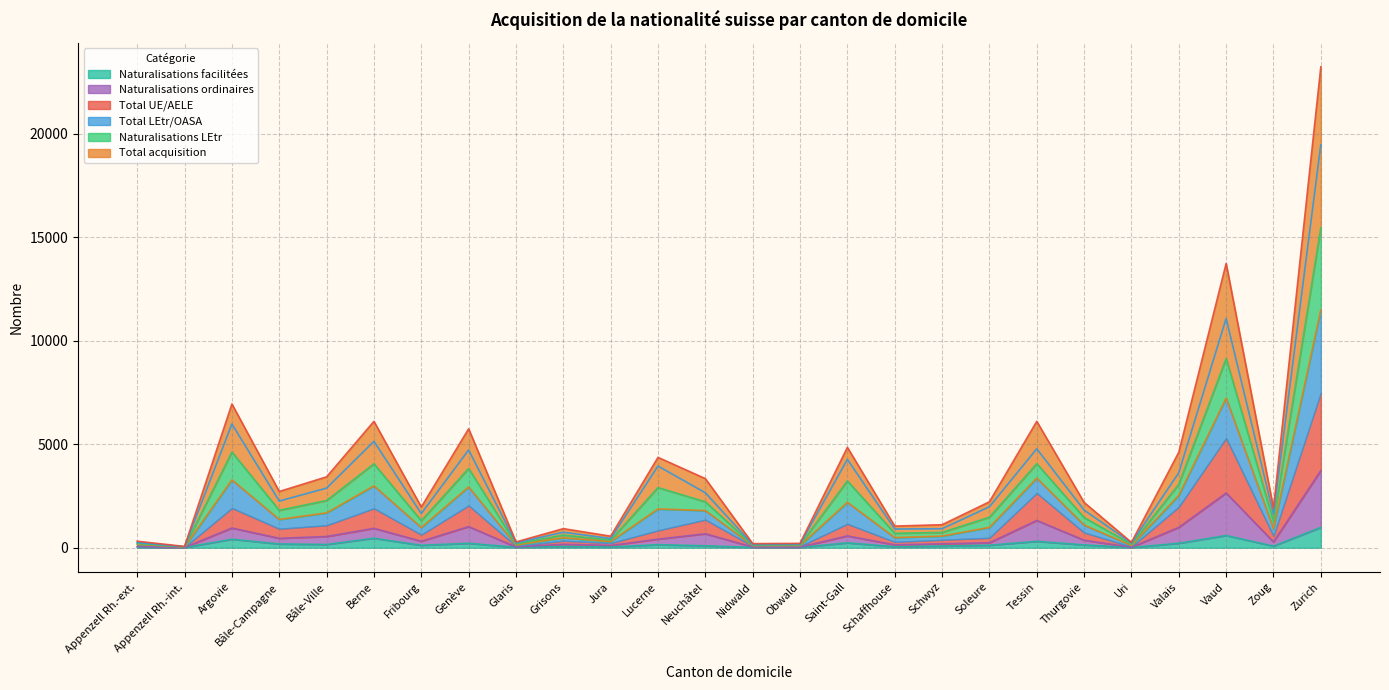

Does the chart have visible grid lines?

Yes